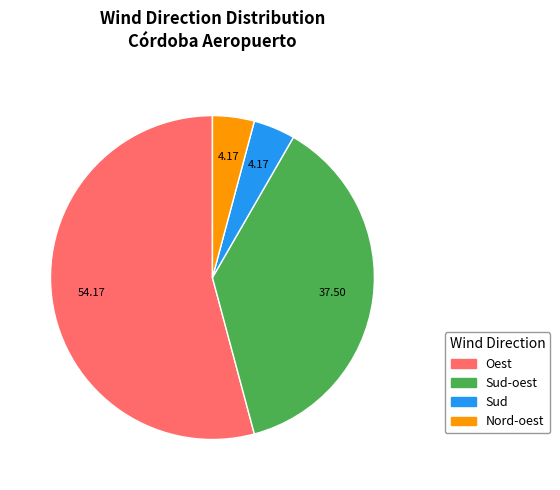

Does any single category account for the majority?

Yes